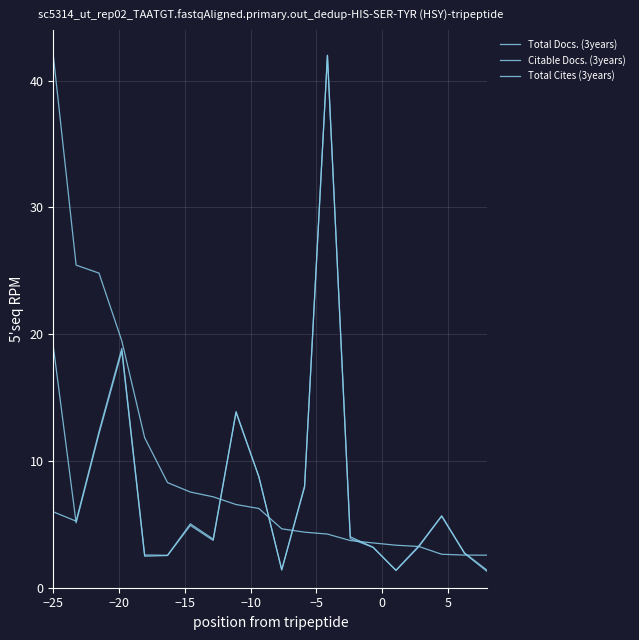

How many interior local peaks does the Citable Docs. (3years) series have?

5